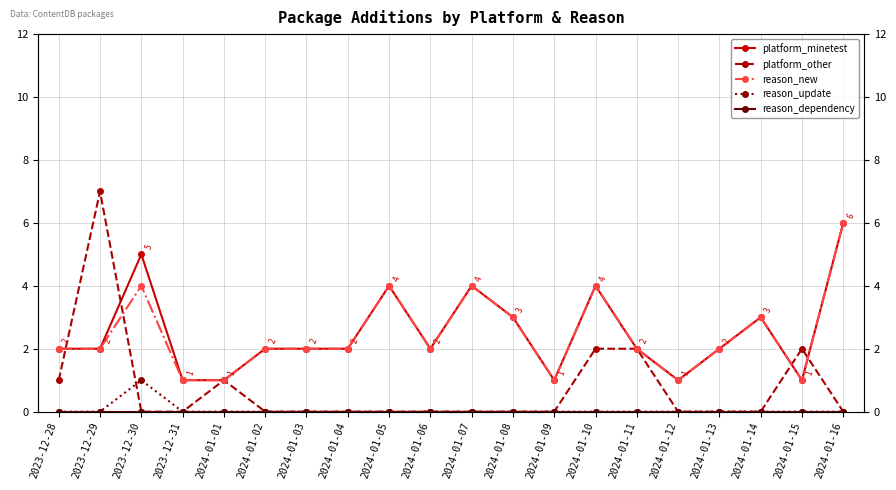

Count the number of data series in this chart.

5